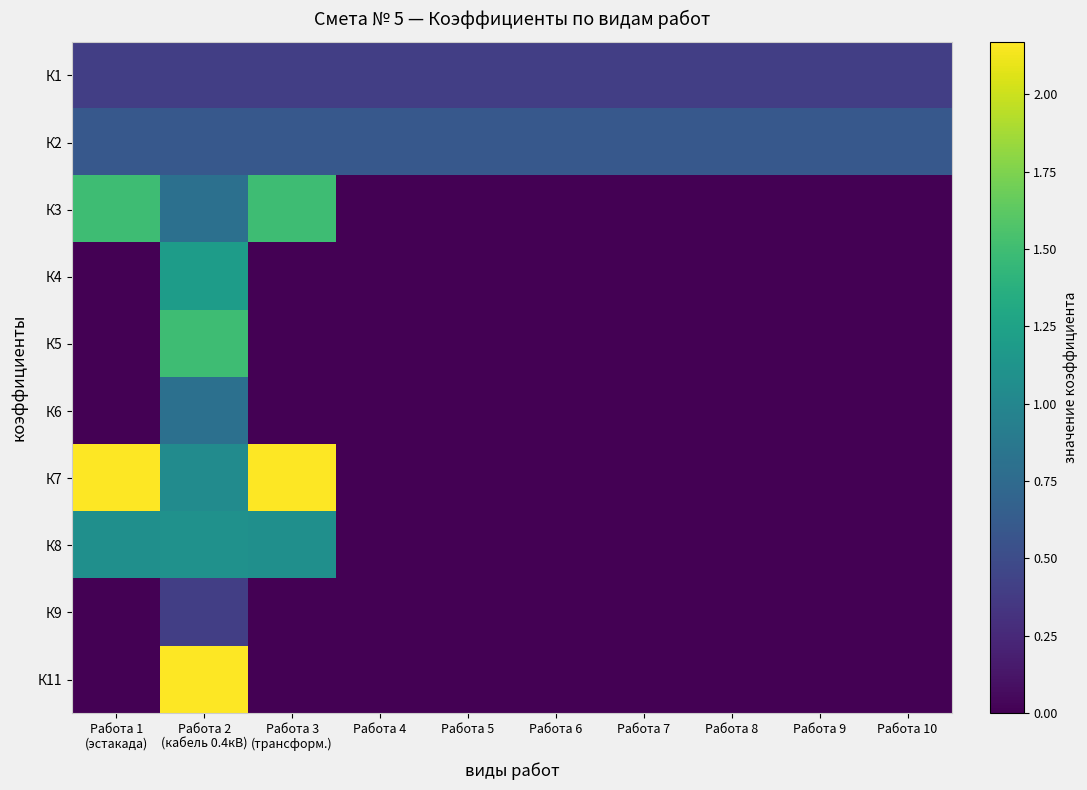

Reading right to left, extract all data points from this chart.

К1: Работа 10=0.4	Работа 9=0.4	Работа 8=0.4	Работа 7=0.4	Работа 6=0.4	Работа 5=0.4	Работа 4=0.4	Работа 3
(трансформ.)=0.4	Работа 2
(кабель 0.4кВ)=0.4	Работа 1
(эстакада)=0.4
К2: Работа 10=0.6	Работа 9=0.6	Работа 8=0.6	Работа 7=0.6	Работа 6=0.6	Работа 5=0.6	Работа 4=0.6	Работа 3
(трансформ.)=0.6	Работа 2
(кабель 0.4кВ)=0.6	Работа 1
(эстакада)=0.6
К3: Работа 10=0.0	Работа 9=0.0	Работа 8=0.0	Работа 7=0.0	Работа 6=0.0	Работа 5=0.0	Работа 4=0.0	Работа 3
(трансформ.)=1.5	Работа 2
(кабель 0.4кВ)=0.8	Работа 1
(эстакада)=1.5
К4: Работа 10=0.0	Работа 9=0.0	Работа 8=0.0	Работа 7=0.0	Работа 6=0.0	Работа 5=0.0	Работа 4=0.0	Работа 3
(трансформ.)=0.0	Работа 2
(кабель 0.4кВ)=1.2	Работа 1
(эстакада)=0.0
К5: Работа 10=0.0	Работа 9=0.0	Работа 8=0.0	Работа 7=0.0	Работа 6=0.0	Работа 5=0.0	Работа 4=0.0	Работа 3
(трансформ.)=0.0	Работа 2
(кабель 0.4кВ)=1.5	Работа 1
(эстакада)=0.0
К6: Работа 10=0.0	Работа 9=0.0	Работа 8=0.0	Работа 7=0.0	Работа 6=0.0	Работа 5=0.0	Работа 4=0.0	Работа 3
(трансформ.)=0.0	Работа 2
(кабель 0.4кВ)=0.8	Работа 1
(эстакада)=0.0
К7: Работа 10=0.0	Работа 9=0.0	Работа 8=0.0	Работа 7=0.0	Работа 6=0.0	Работа 5=0.0	Работа 4=0.0	Работа 3
(трансформ.)=2.2	Работа 2
(кабель 0.4кВ)=1.1	Работа 1
(эстакада)=2.2
К8: Работа 10=0.0	Работа 9=0.0	Работа 8=0.0	Работа 7=0.0	Работа 6=0.0	Работа 5=0.0	Работа 4=0.0	Работа 3
(трансформ.)=1.1	Работа 2
(кабель 0.4кВ)=1.1	Работа 1
(эстакада)=1.1
К9: Работа 10=0.0	Работа 9=0.0	Работа 8=0.0	Работа 7=0.0	Работа 6=0.0	Работа 5=0.0	Работа 4=0.0	Работа 3
(трансформ.)=0.0	Работа 2
(кабель 0.4кВ)=0.4	Работа 1
(эстакада)=0.0
К11: Работа 10=0.0	Работа 9=0.0	Работа 8=0.0	Работа 7=0.0	Работа 6=0.0	Работа 5=0.0	Работа 4=0.0	Работа 3
(трансформ.)=0.0	Работа 2
(кабель 0.4кВ)=2.2	Работа 1
(эстакада)=0.0